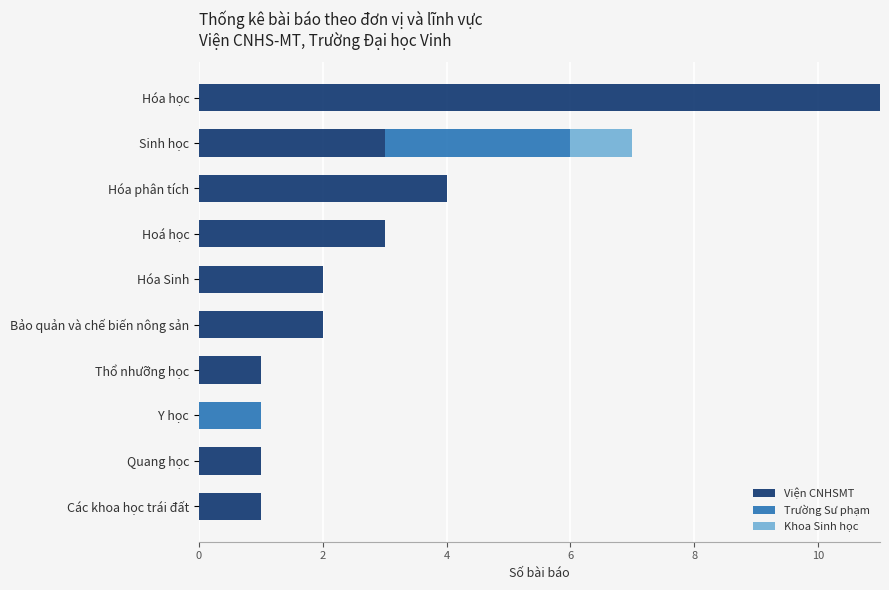

How many data points does each series have?

10